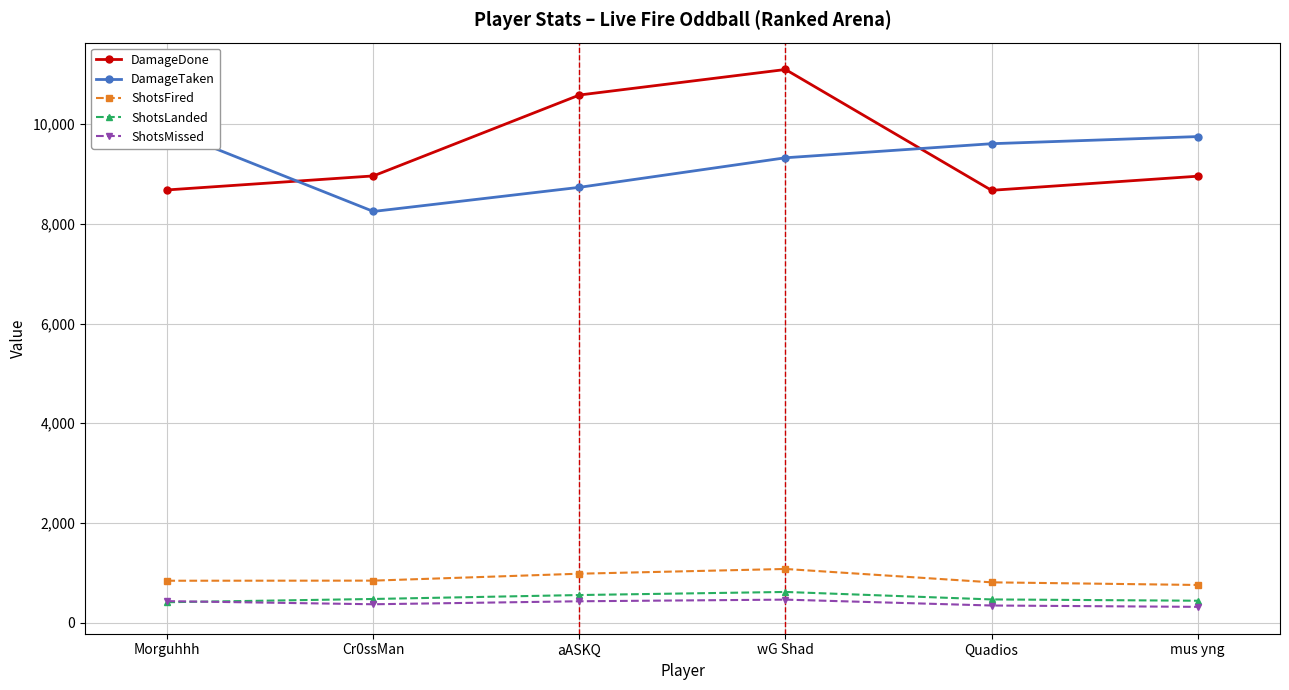

The value of ShotsLanded at mus yng is 190. True or false?

False